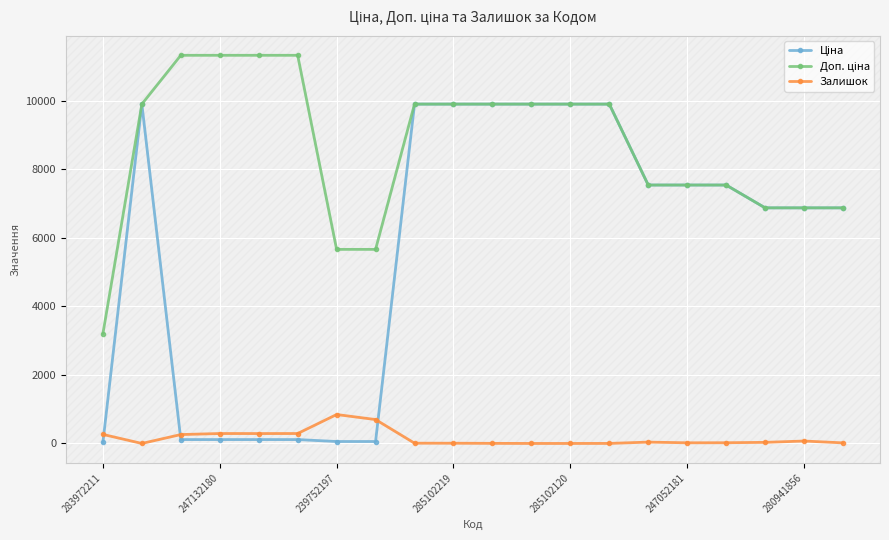

What is the greatest value displayed?

11334.0